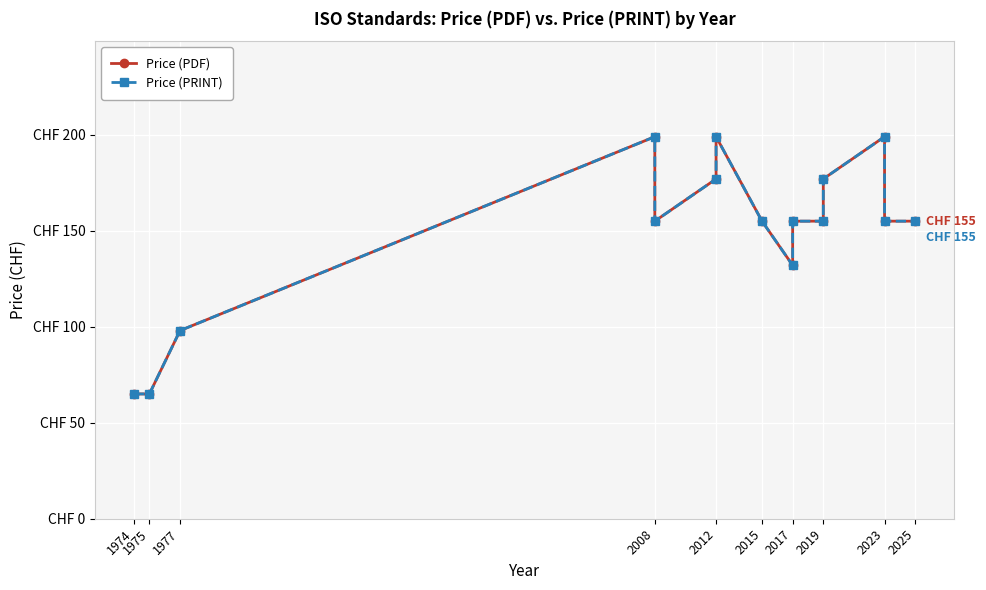

What is the maximum value shown in the chart?

199